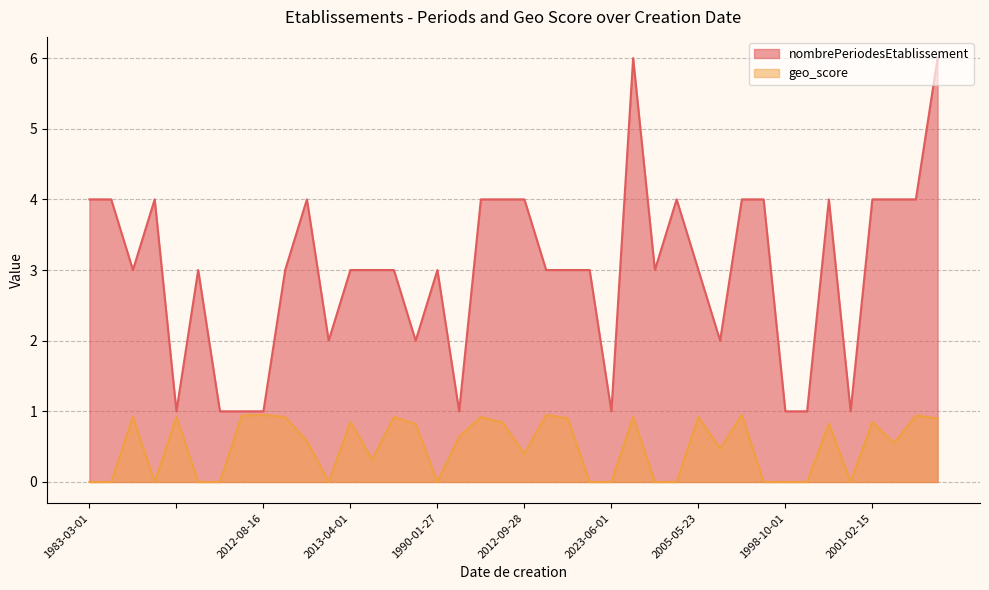

At which category does geo_score reach its first local peak?

1999-01-01